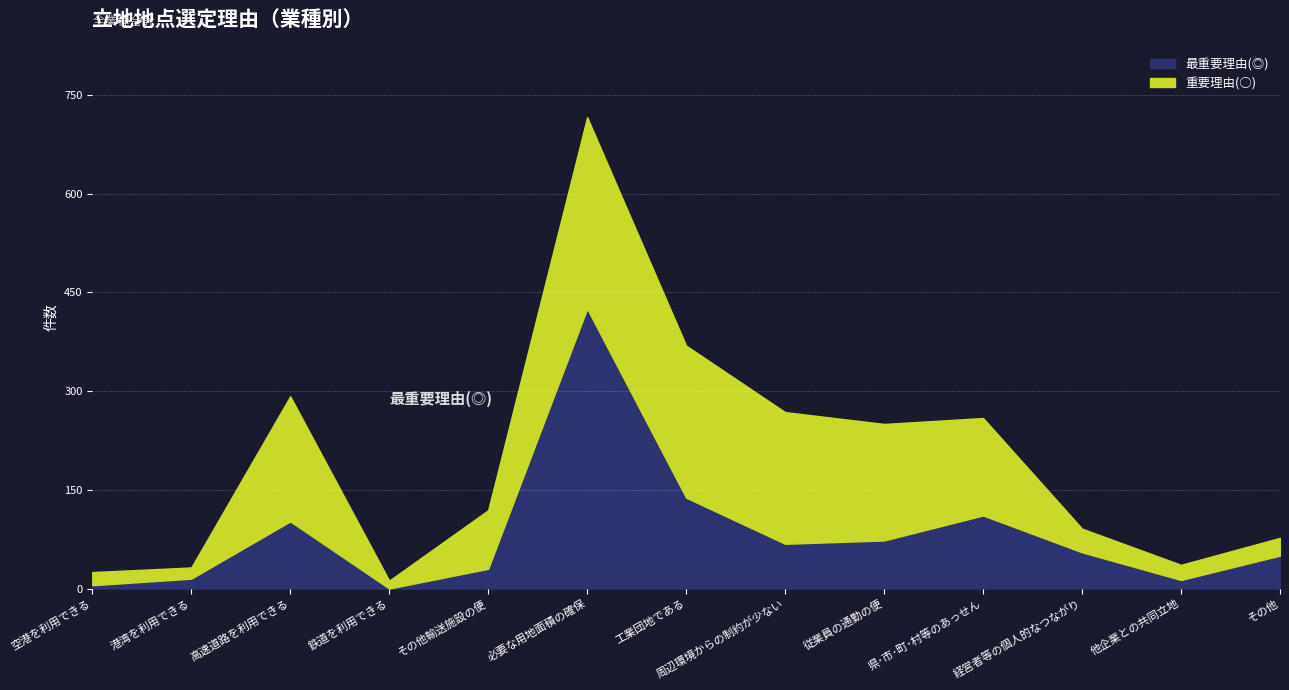

How many values are below 55?

6